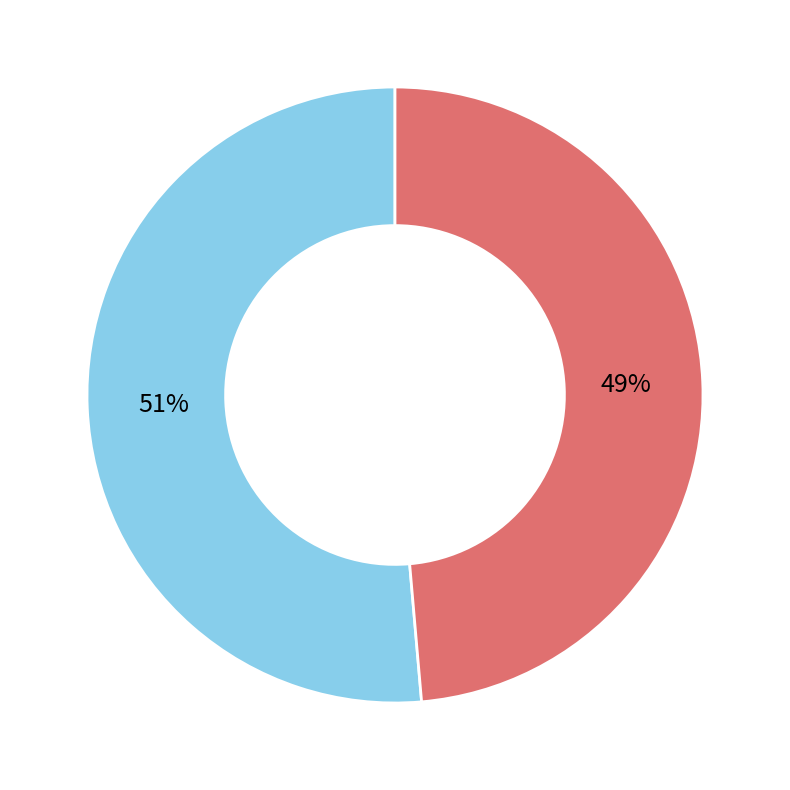

To the nearest percent, what portion does UA4000185771 represent?

49%